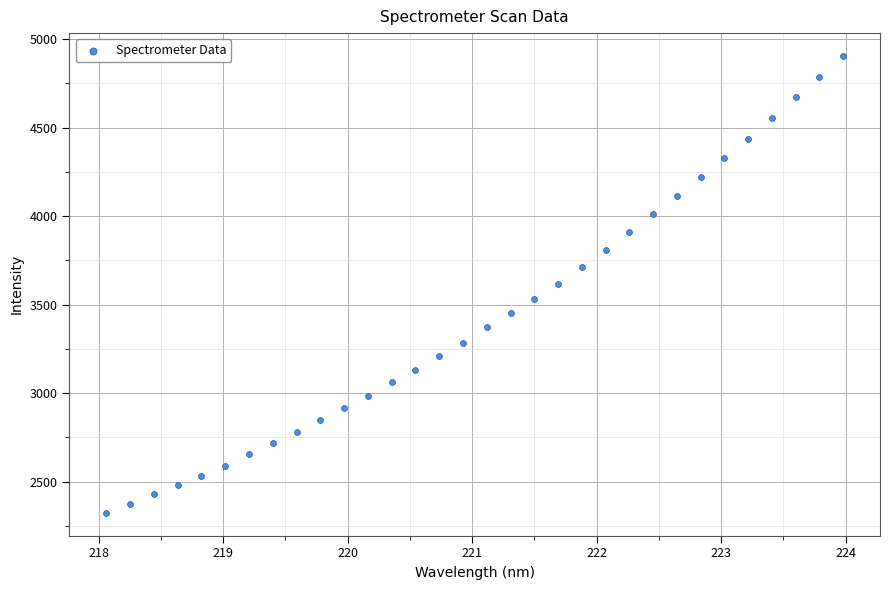

What is the range of X values (max minus min)?

5.9